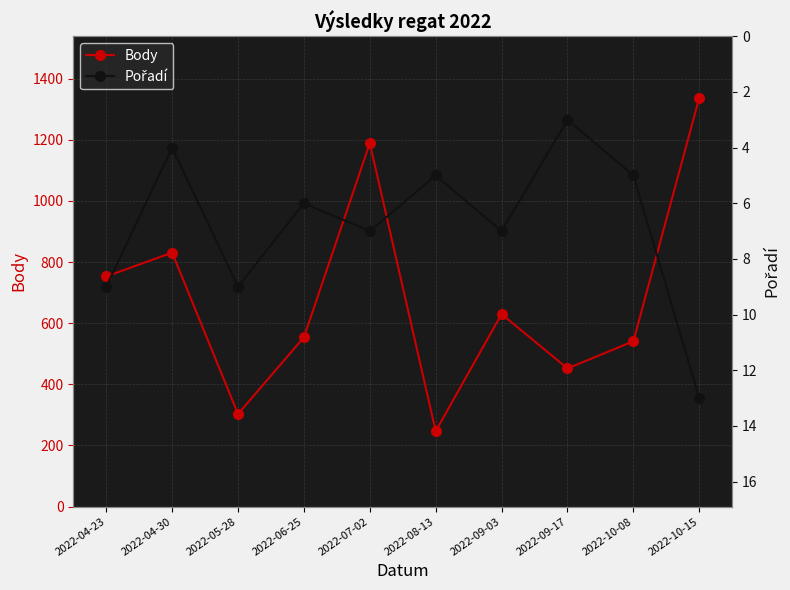

Is the value of Pořadí at 2022-08-13 greater than the value of Body at 2022-09-03?

No